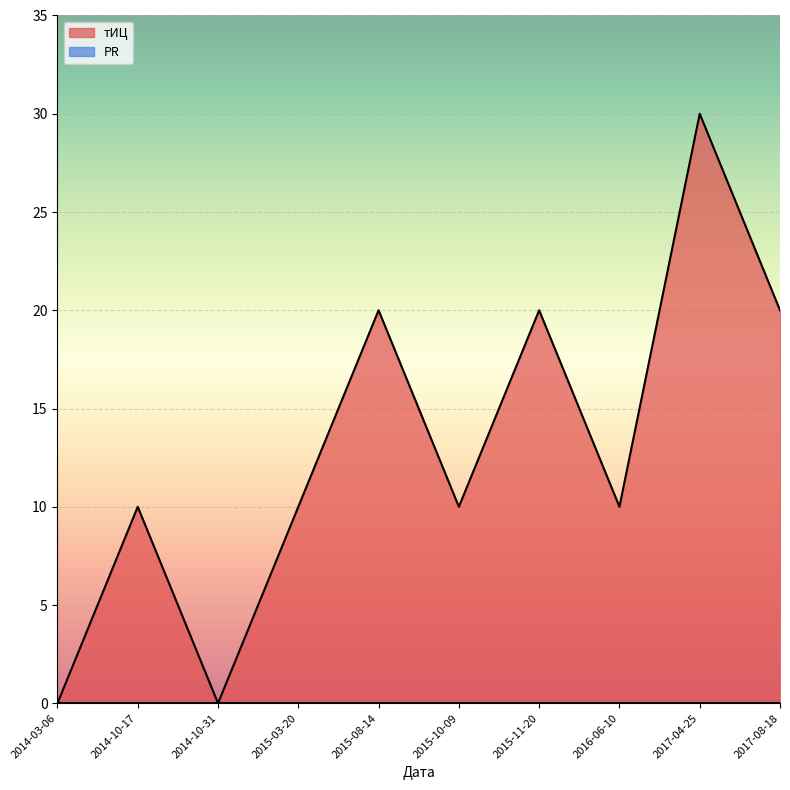

Reading left to right, extract all data points from this chart.

0	10	0	10	20	10	20	10	30	20